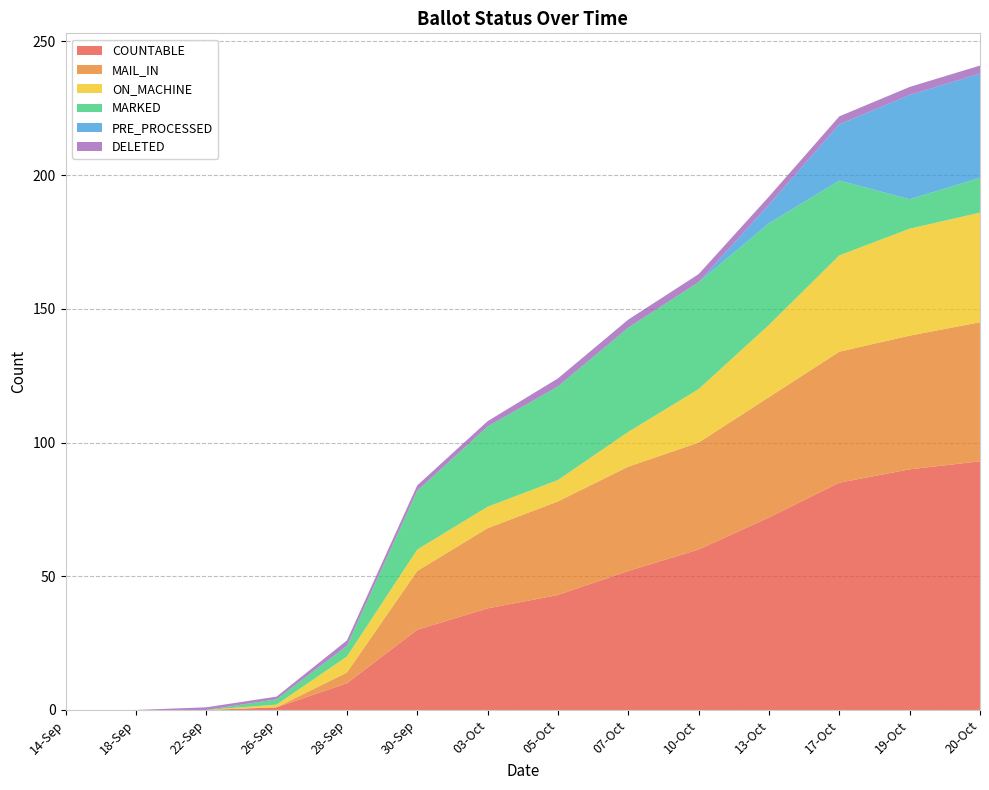

Reading left to right, what are all the values shown in this chart?

COUNTABLE: 0	0	0	1	10	30	38	43	52	60	72	85	90	93
MAIL_IN: 0	0	0	0	4	22	30	35	39	40	45	49	50	52
ON_MACHINE: 0	0	0	1	6	8	8	8	13	20	27	36	40	41
MARKED: 0	0	0	2	4	22	30	35	39	40	38	28	11	13
PRE_PROCESSED: 0	0	0	0	0	0	0	0	0	0	7	21	39	39
DELETED: 0	0	1	1	2	2	2	3	3	3	3	3	3	3